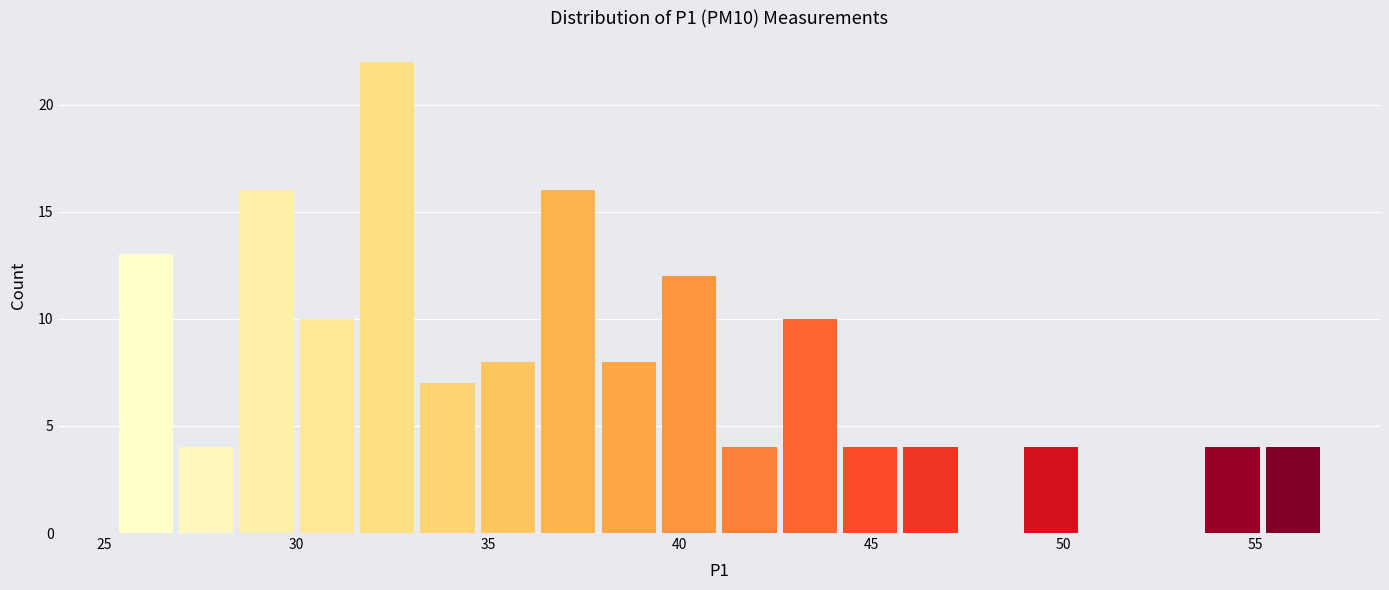

Read against the x-axis, roughly where is the centre of the tallest bar?

32.5